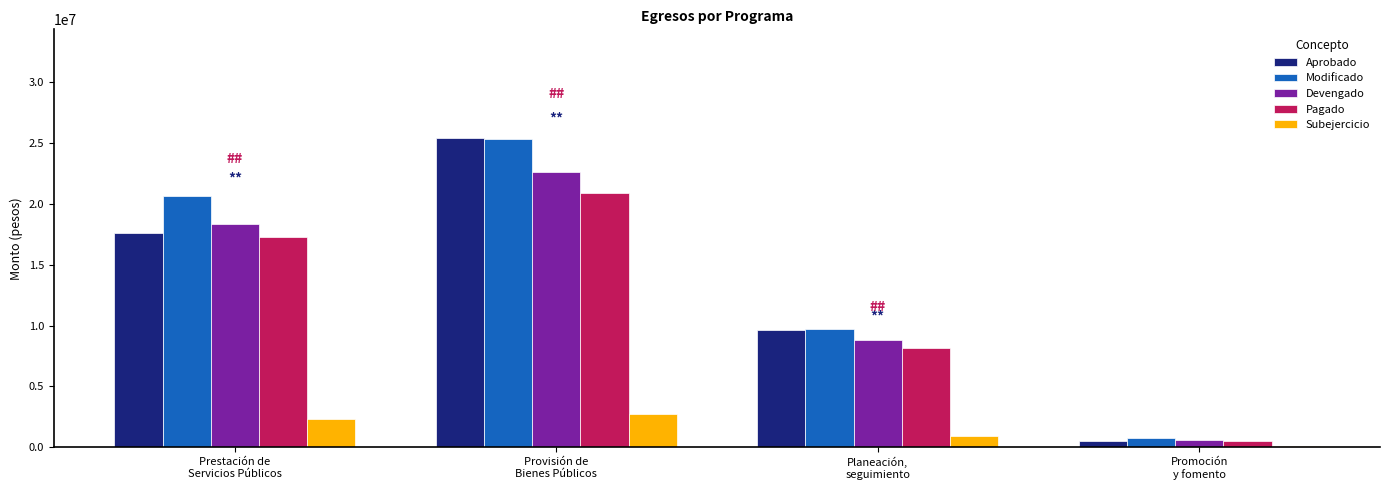

Which series has the largest range (max minus min)?

Aprobado